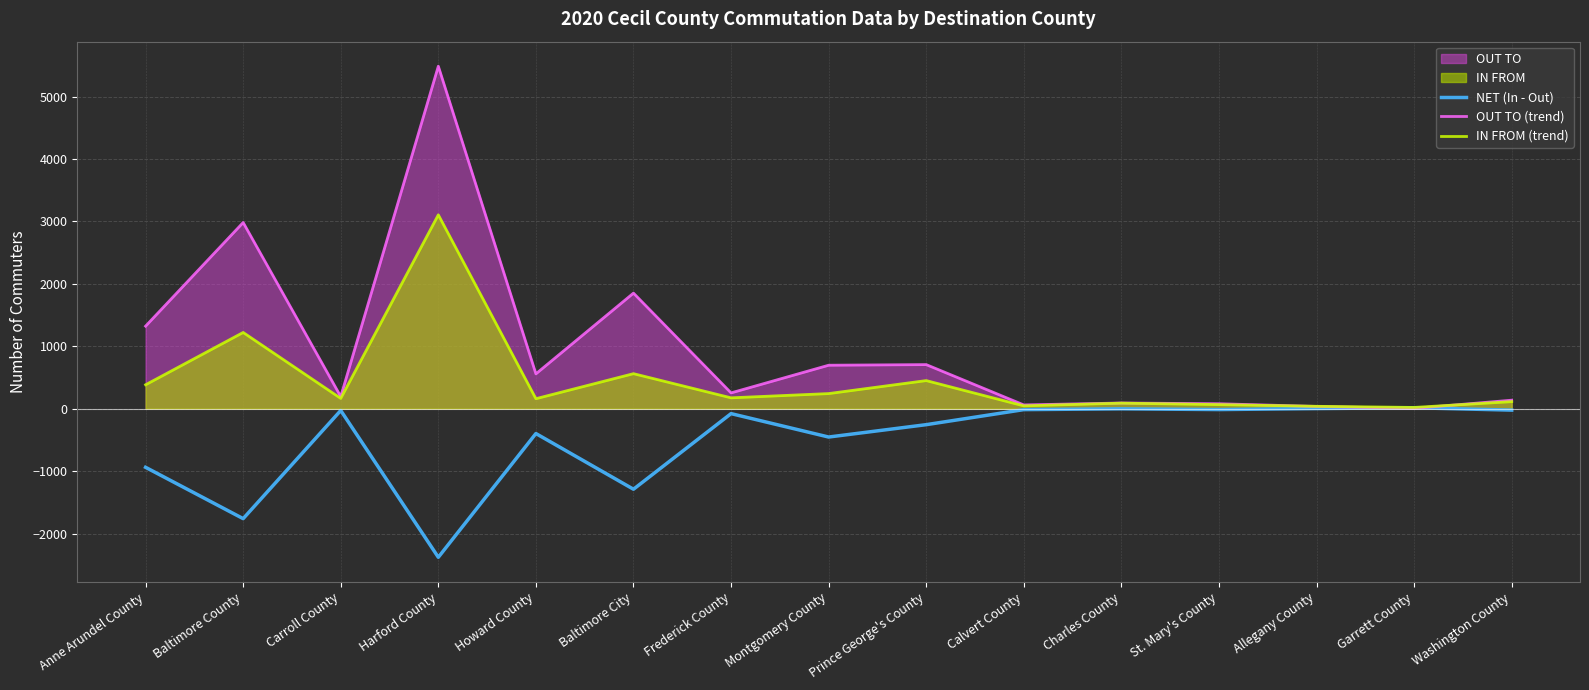

True or false: OUT TO (trend) and IN FROM (trend) intersect in this chart.

True